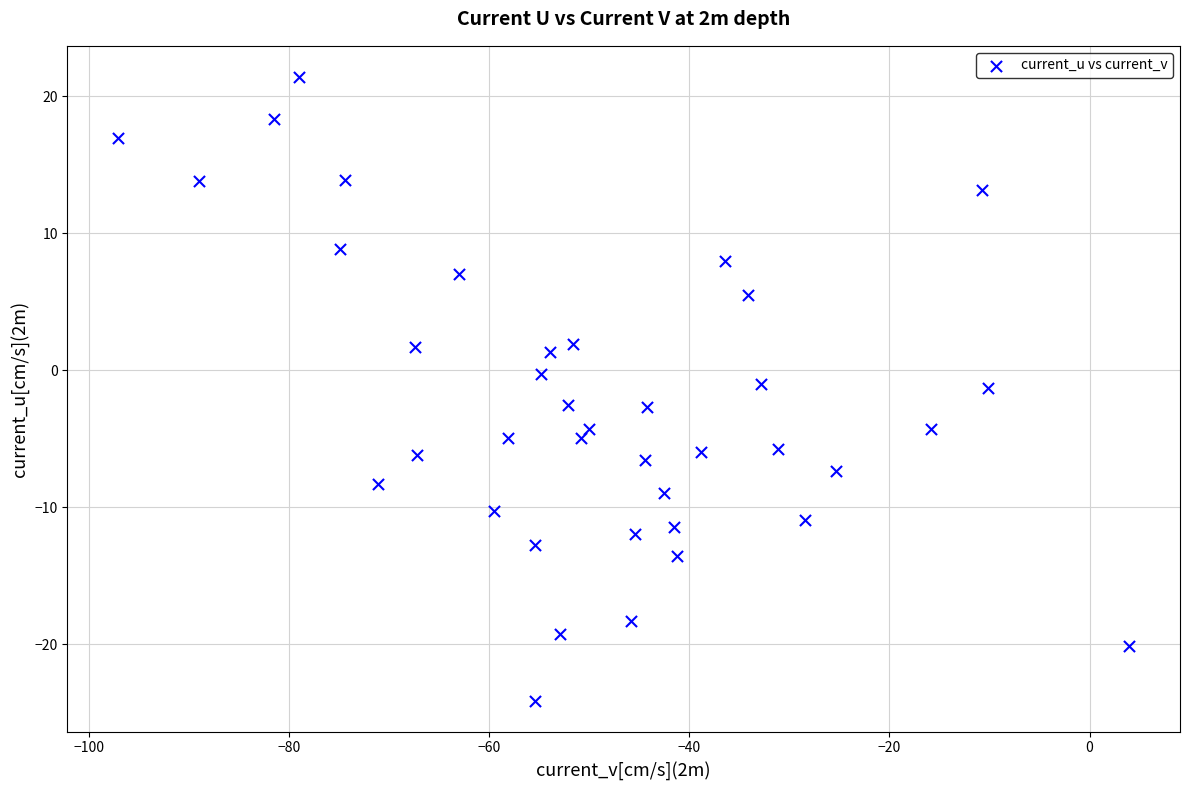

What is the range of Y values (max minus min)?

45.5